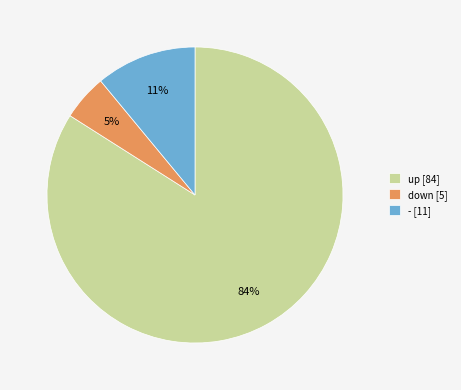

To the nearest percent, what percentage of the pie is down?

5%